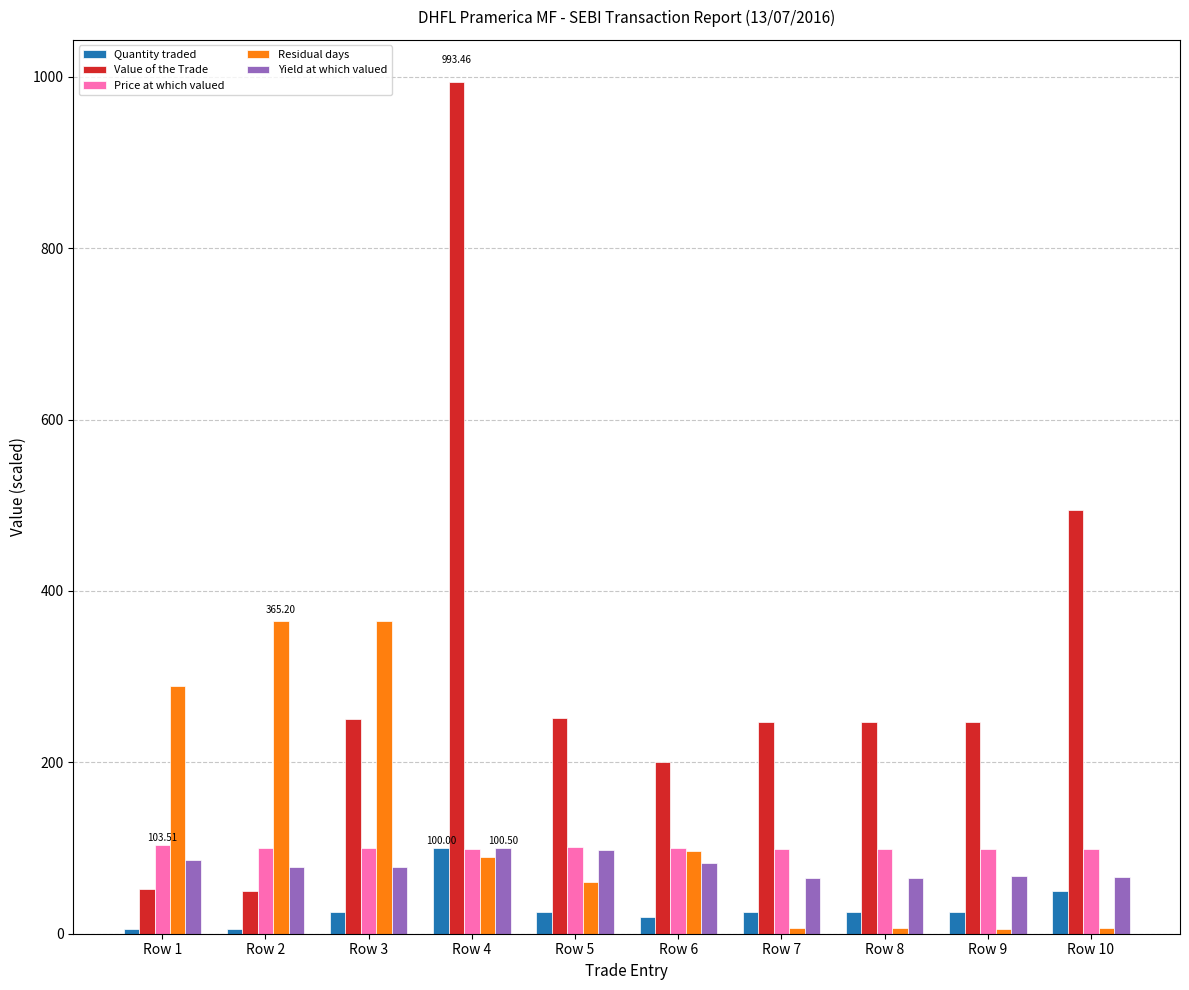

Are the bars horizontal?

No